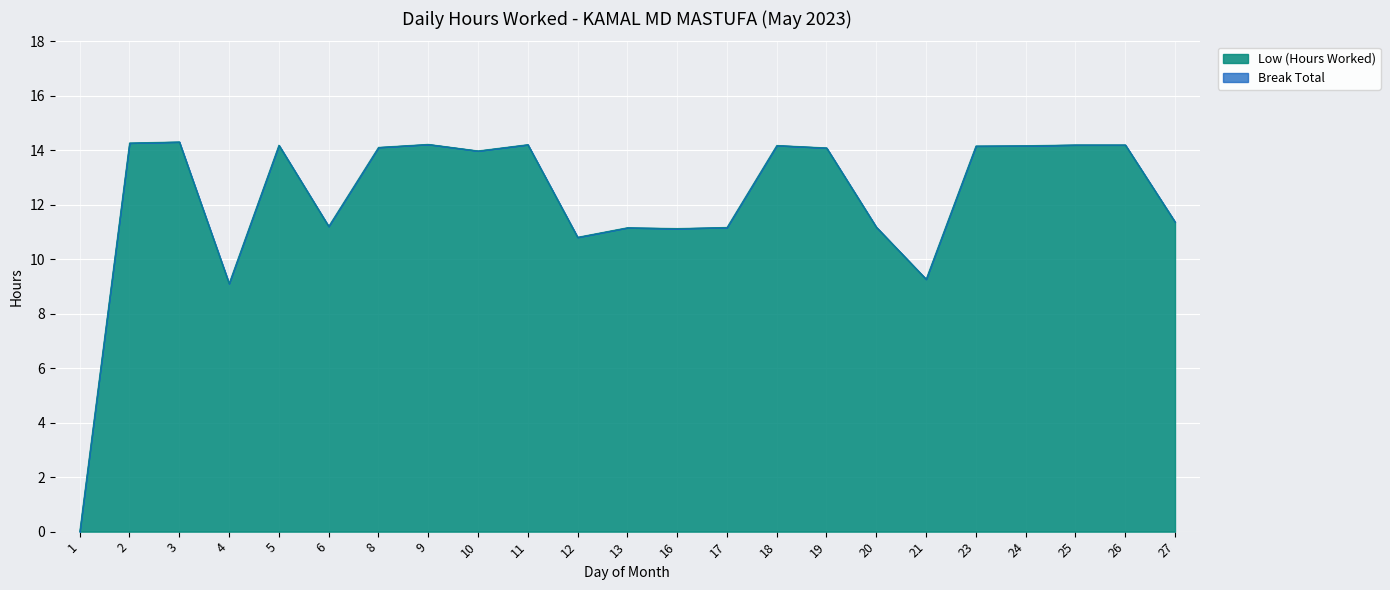

Reading right to left, what are all the values shown in this chart?

27=11.4	26=14.2	25=14.2	24=14.2	23=14.2	21=9.3	20=11.2	19=14.1	18=14.2	17=11.2	16=11.1	13=11.2	12=10.8	11=14.2	10=14.0	9=14.2	8=14.1	6=11.2	5=14.2	4=9.1	3=14.3	2=14.3	1=0.0